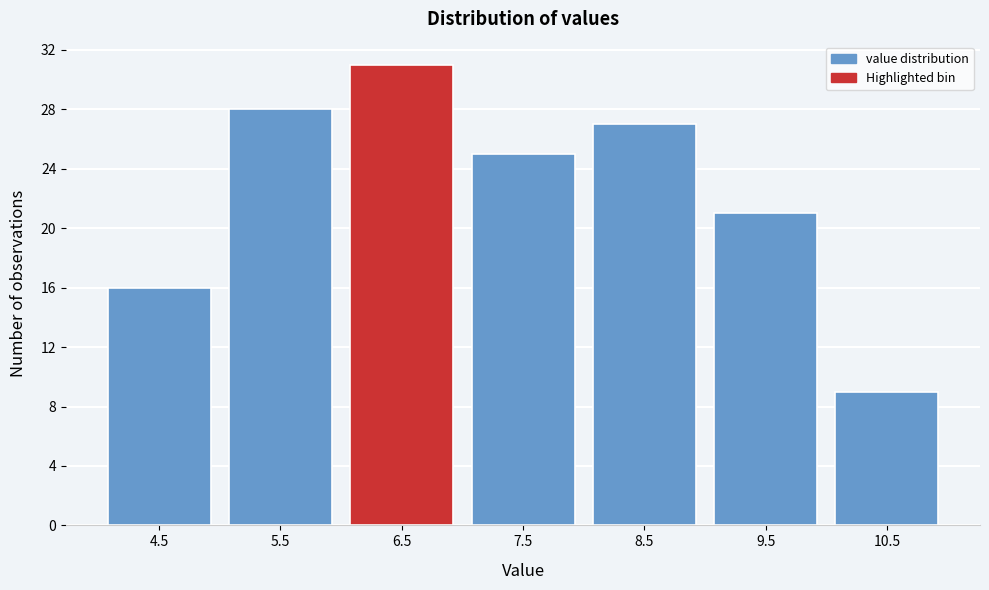

Reading left to right, transcribe all the data shown in this chart.

16	28	31	25	27	21	9